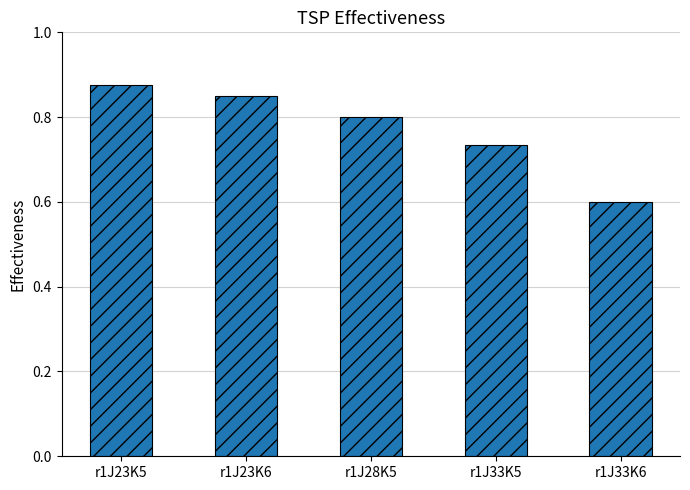

What is the label of the 3rd bar from the right?

r1J28K5